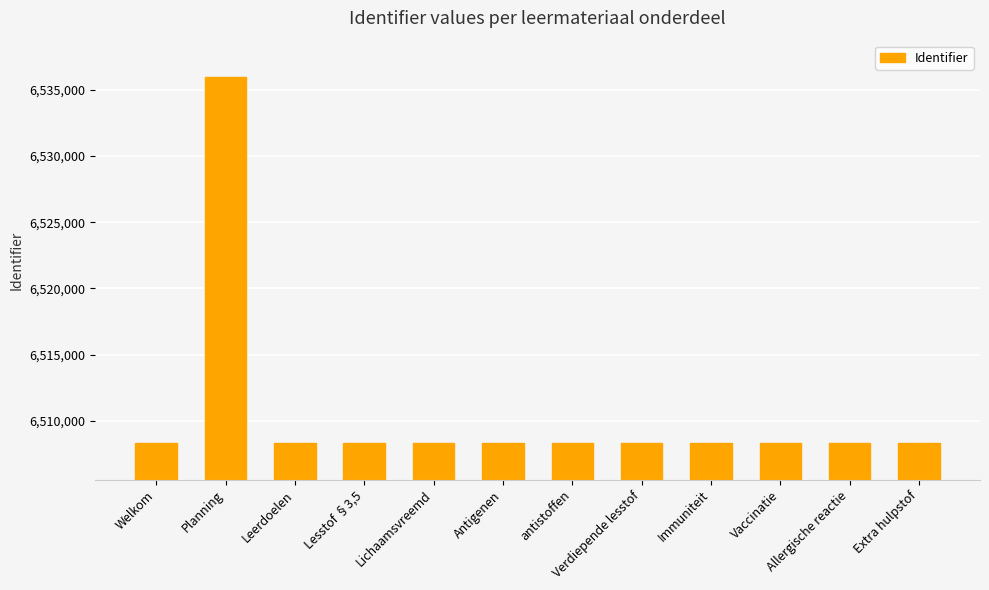

Approximately how many times larger is the value at Antigenen compared to antistoffen?

1.0